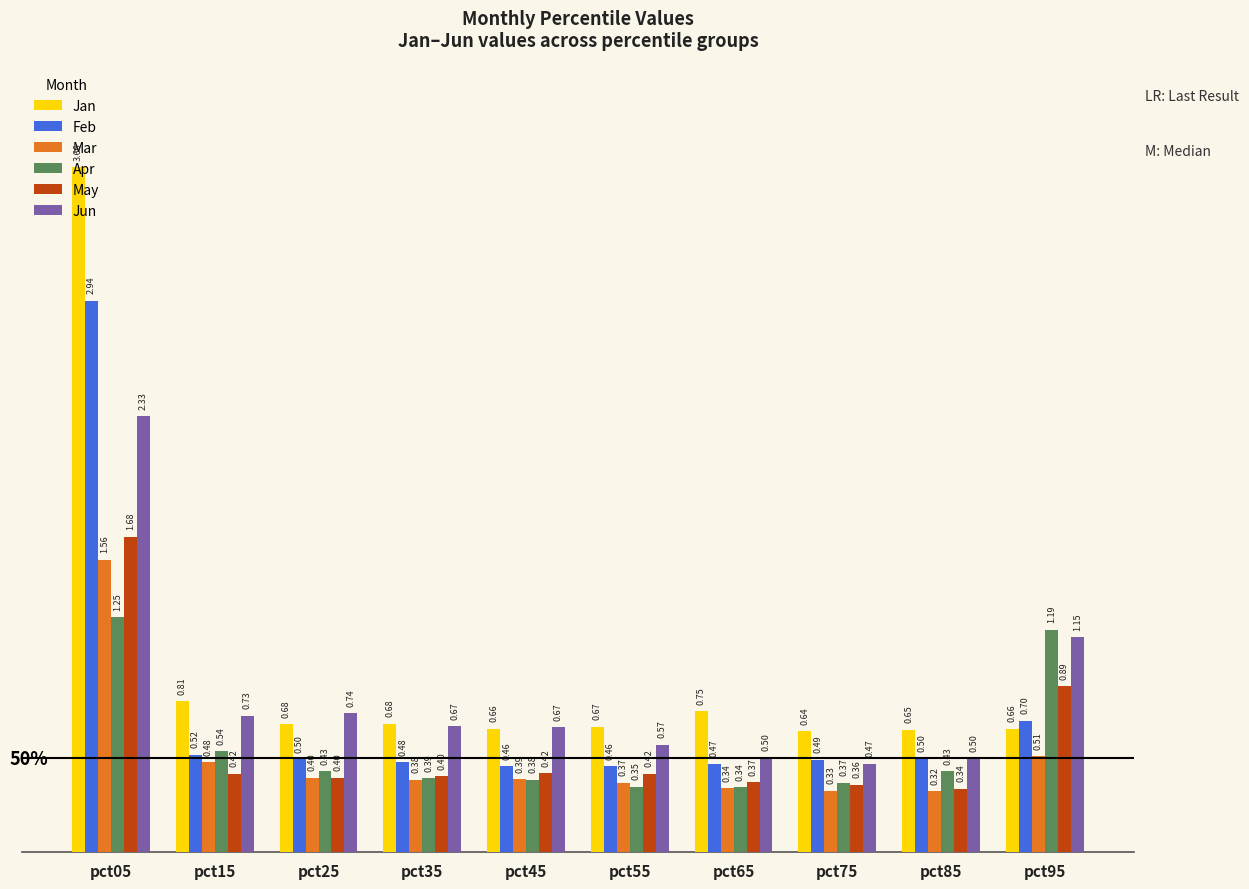

Which series has the widest spread of values?

Jan